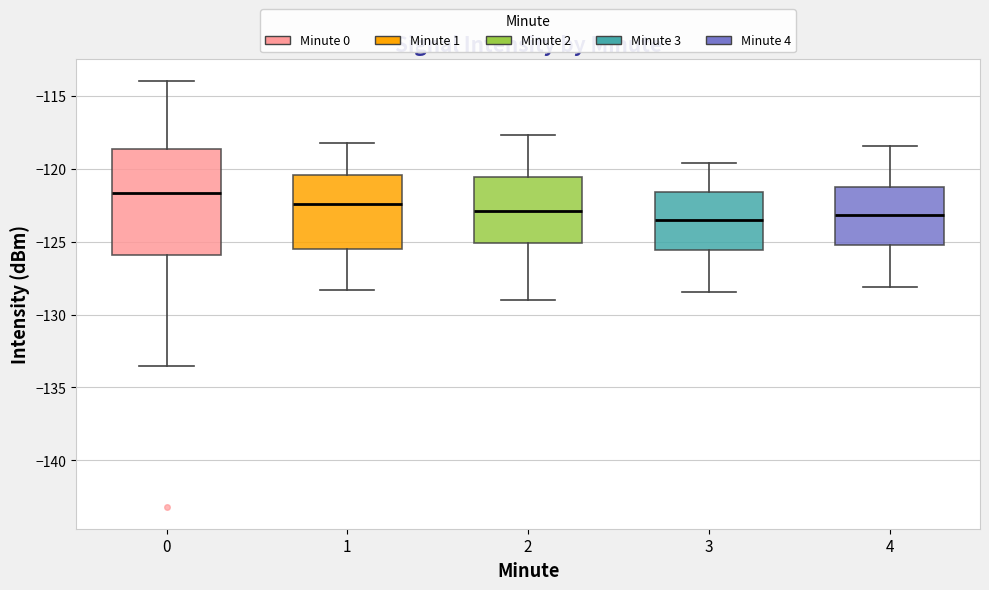

Reading left to right, read every box against the y-axis: the position of its median line, the range the box covers, and the ends of its whiskers. The values are not printed on the chart, so give them approximately, as read against the axis.

0: median -121.5, box -126.0 to -118.5, whiskers -133.5 to -114.0
1: median -122.5, box -125.5 to -120.5, whiskers -128.5 to -118.0
2: median -123.0, box -125.0 to -120.5, whiskers -129.0 to -117.5
3: median -123.5, box -125.5 to -121.5, whiskers -128.5 to -119.5
4: median -123.0, box -125.0 to -121.5, whiskers -128.0 to -118.5